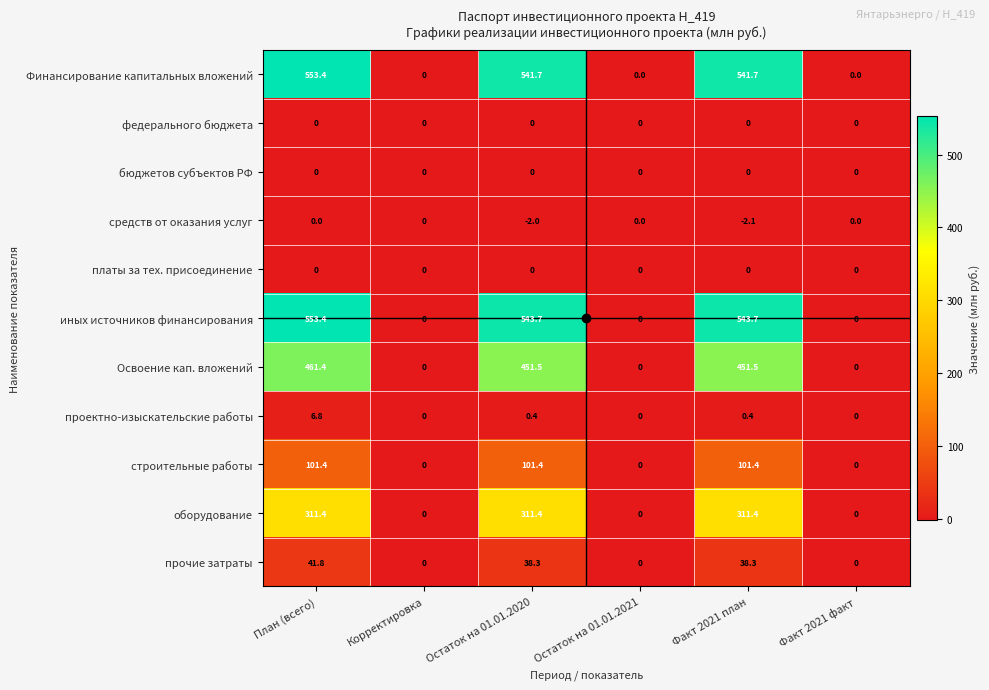

The value of прочие затраты at Остаток на 01.01.2020 is 38.3. True or false?

True